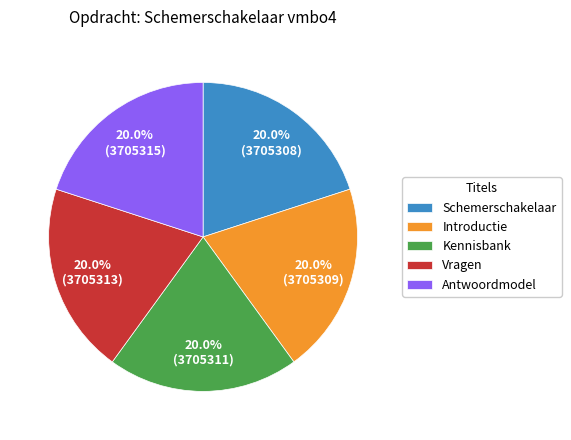

Combined, do Kennisbank and Antwoordmodel account for over 50%?

No